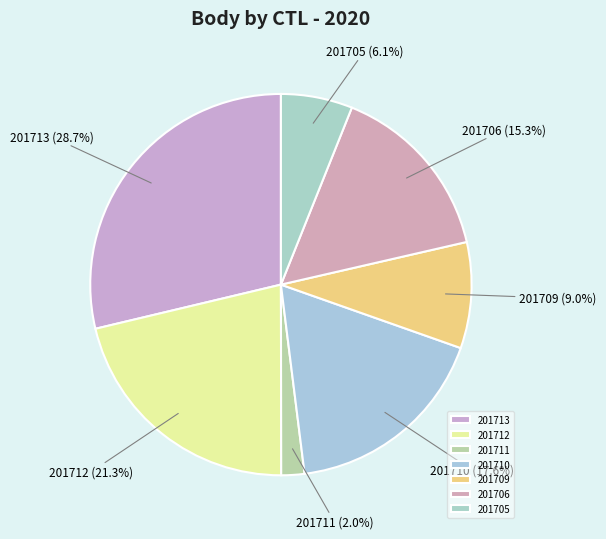

To the nearest percent, what is the difference between the 201706 and 201709 slice percentages?

6%